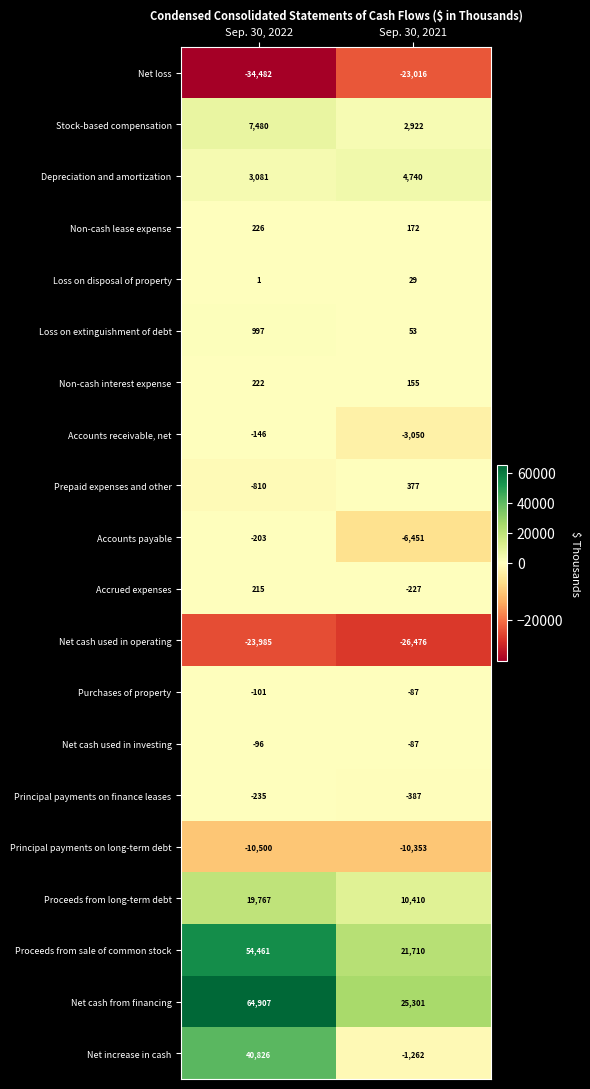

Which series changed the most between Sep. 30, 2022 and Sep. 30, 2021?

Net increase in cash